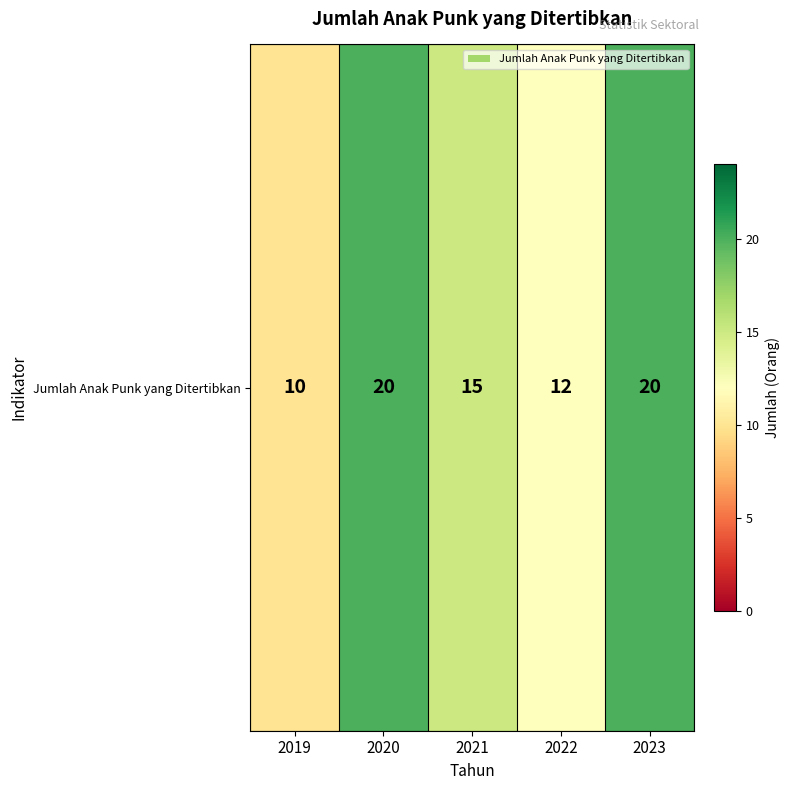

How many data points does each series have?

5